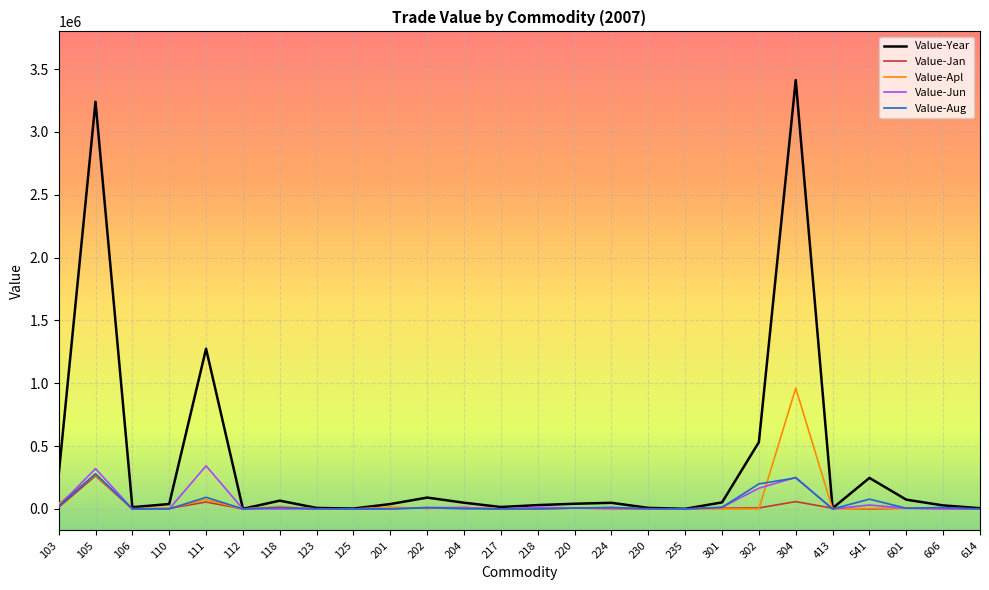

Which series has the largest total across all categories?

Value-Year